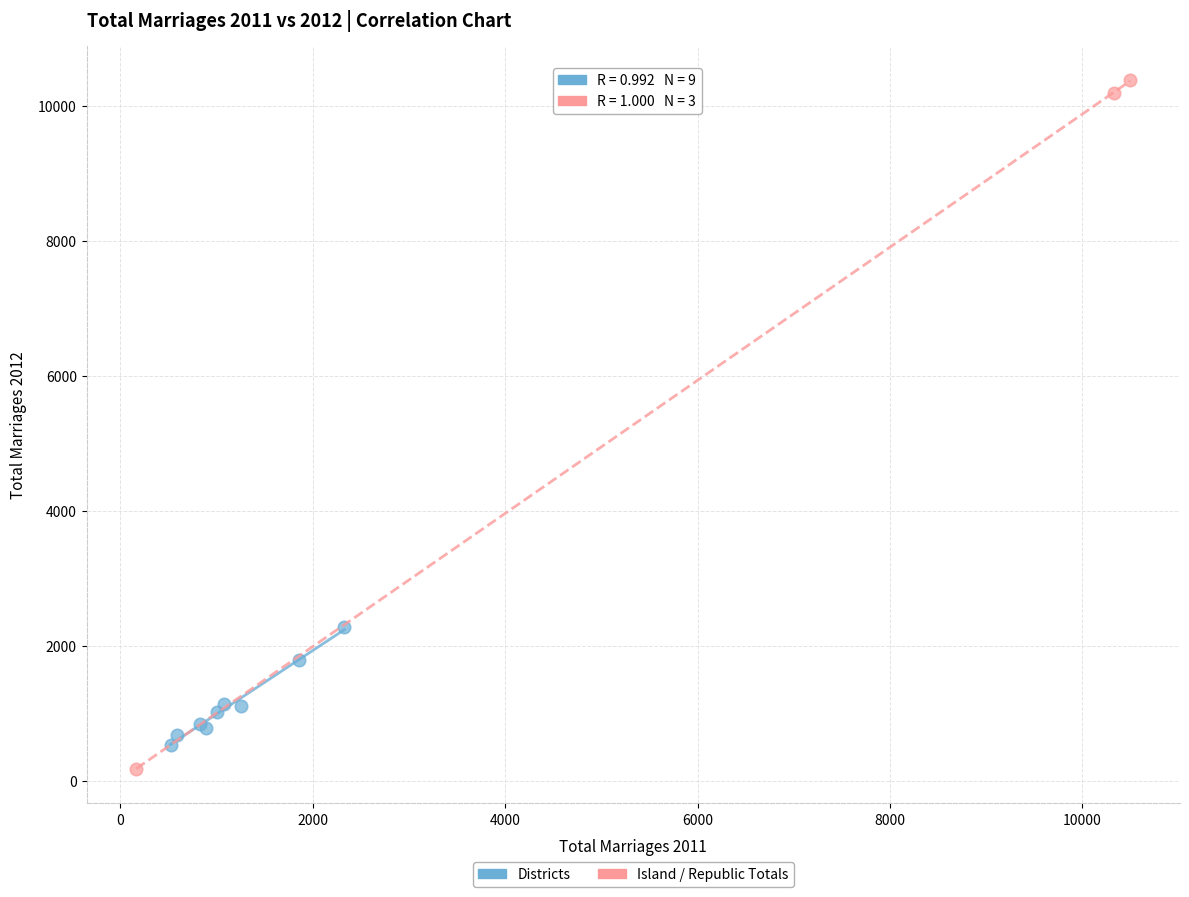

Which series reaches the maximum Y coordinate?

Island / Republic Totals